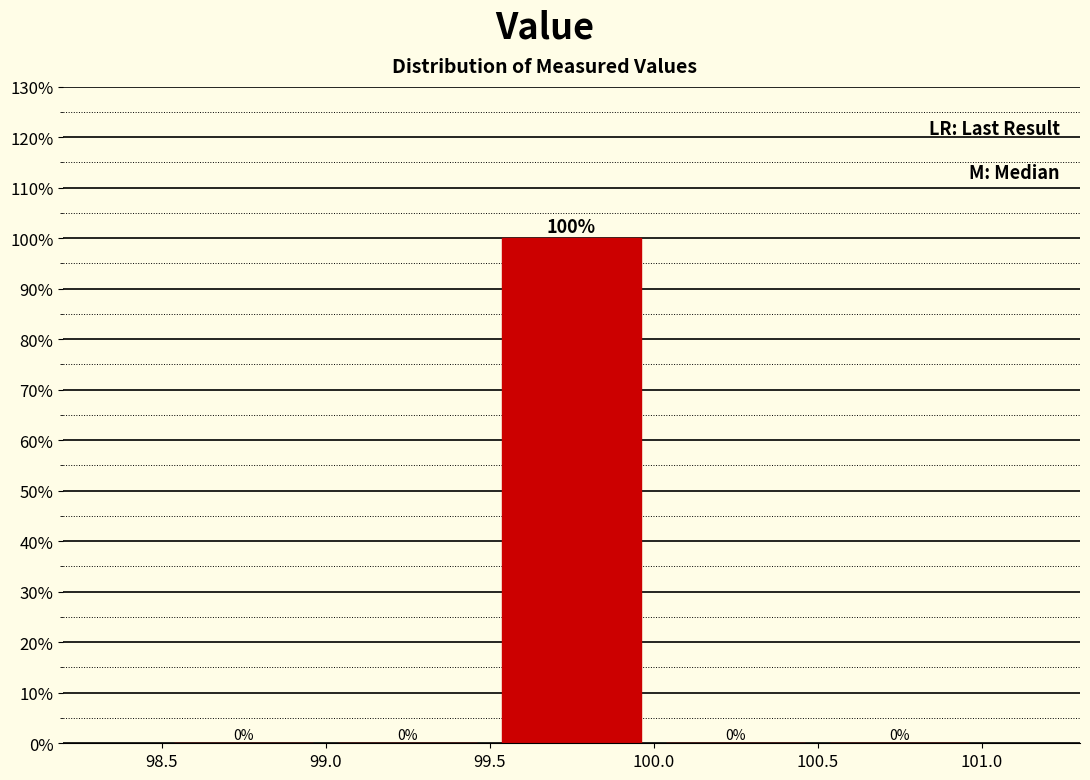

Reading left to right, list every bar in this chart as the range it spans on the x-axis followed by its height.

98.5 to 99.0: 0
99.0 to 99.5: 0
99.5 to 100.0: 100
100.0 to 100.5: 0
100.5 to 101.0: 0